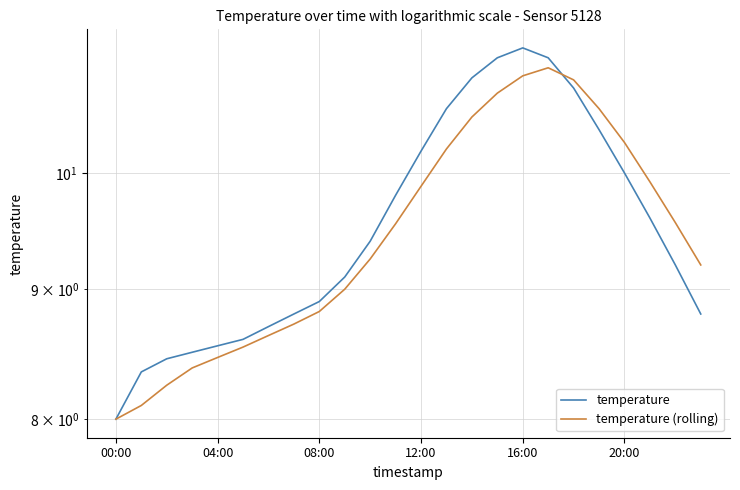

Is the value of temperature at 17 greater than the value of temperature (rolling) at 20:00?

Yes